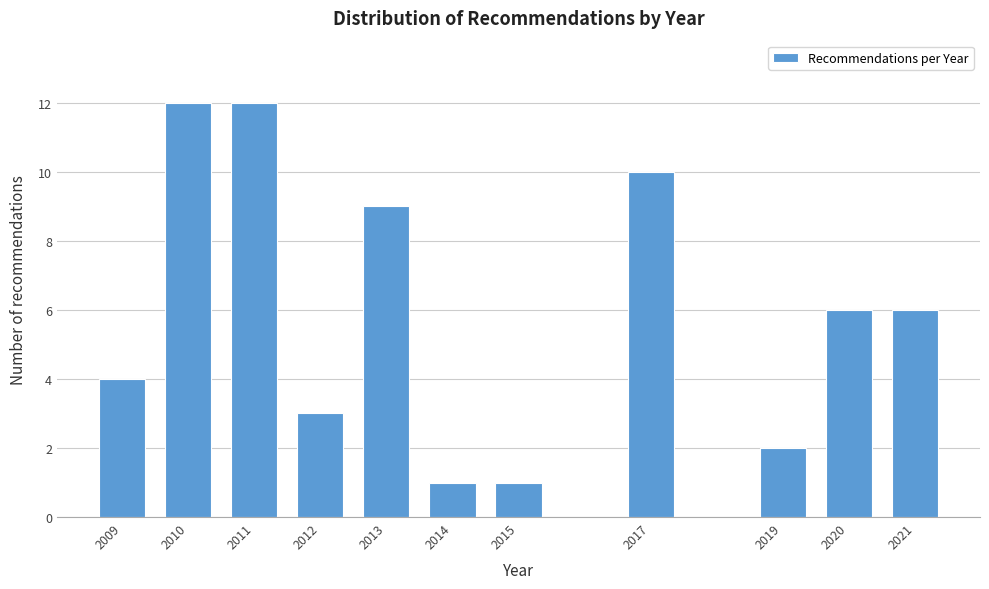

Reading left to right, transcribe all the data shown in this chart.

2009=4	2010=12	2011=12	2012=3	2013=9	2014=1	2015=1	2017=10	2019=2	2020=6	2021=6